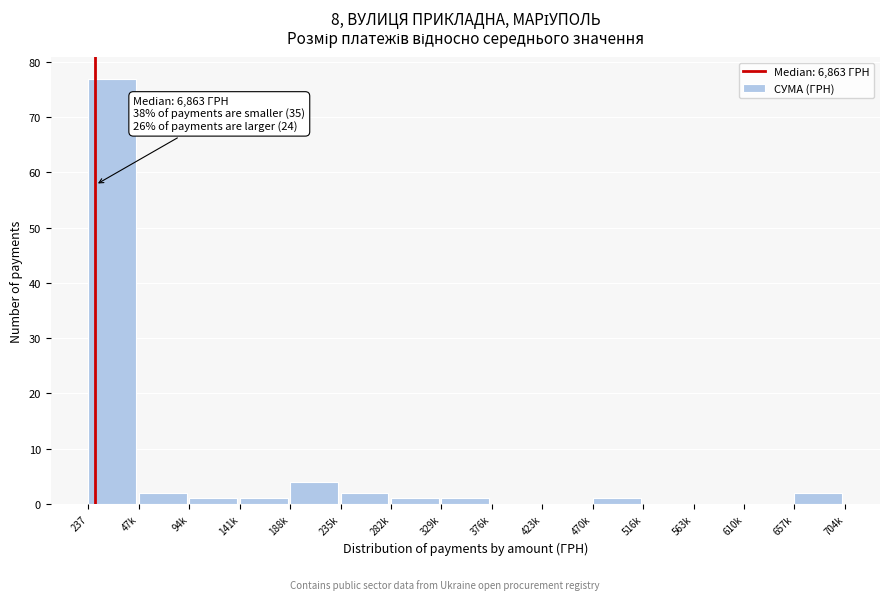

Reading right to left, transcribe all the data shown in this chart.

657k=2	610k=0	563k=0	516k=0	470k=1	423k=0	376k=0	329k=1	282k=1	235k=2	188k=4	141k=1	94k=1	47k=2	237=77